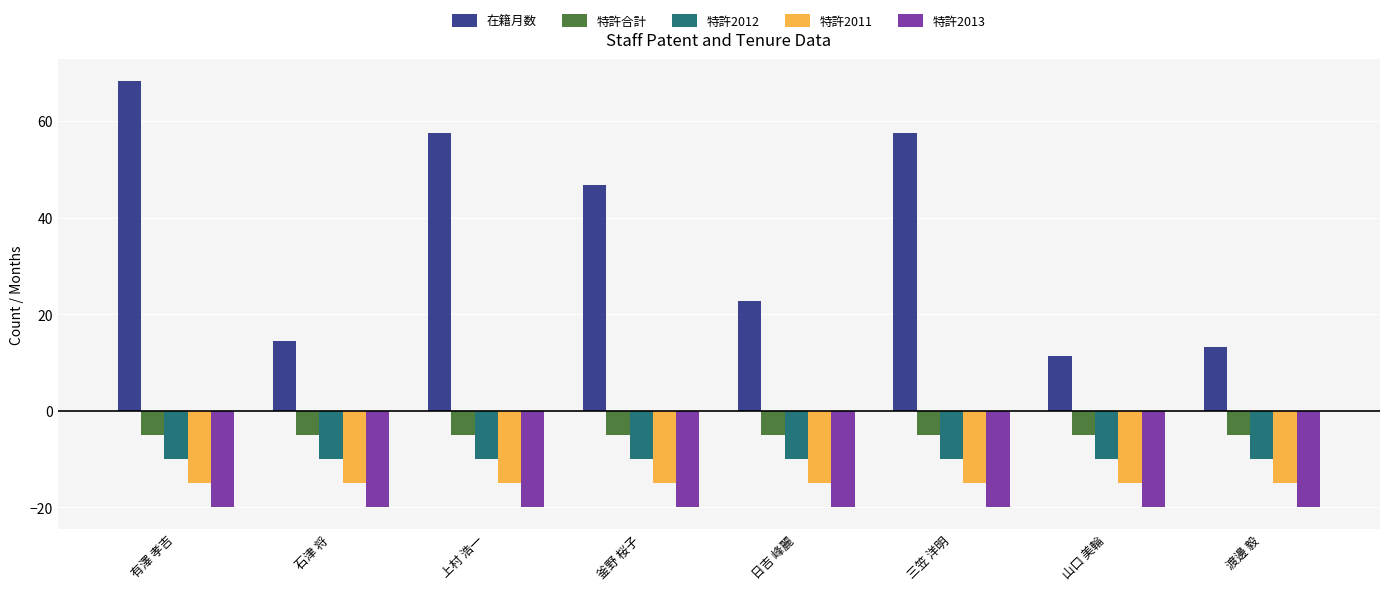

Reading left to right, transcribe all the data shown in this chart.

在籍月数: 68.4	14.4	57.6	46.8	22.8	57.6	11.4	13.2
特許合計: -5.0	-5.0	-5.0	-5.0	-5.0	-5.0	-5.0	-5.0
特許2012: -10.0	-10.0	-10.0	-10.0	-10.0	-10.0	-10.0	-10.0
特許2011: -15.0	-15.0	-15.0	-15.0	-15.0	-15.0	-15.0	-15.0
特許2013: -20.0	-20.0	-20.0	-20.0	-20.0	-20.0	-20.0	-20.0